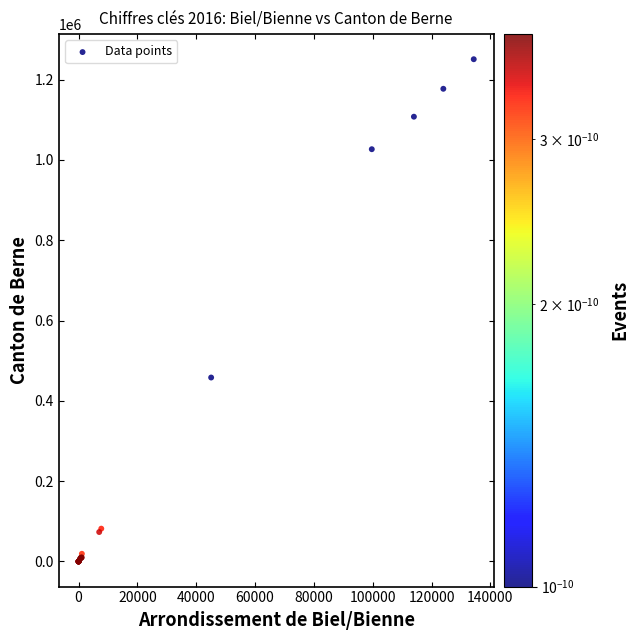

What Y value in the scatter plot is closest to 625284?

458019.0